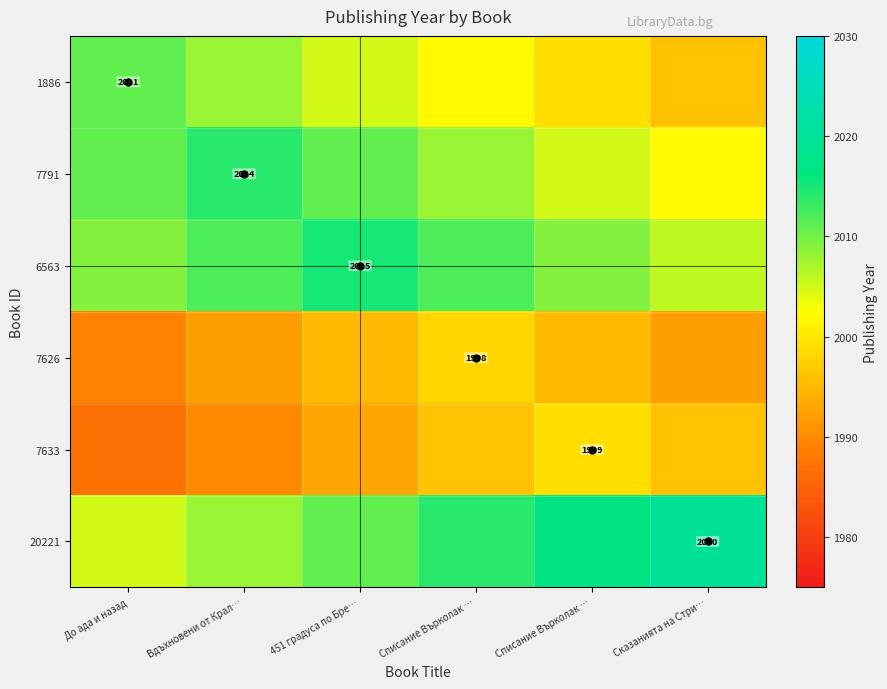

Which label corresponds to the largest value in the chart?

Сказанията на Стри…